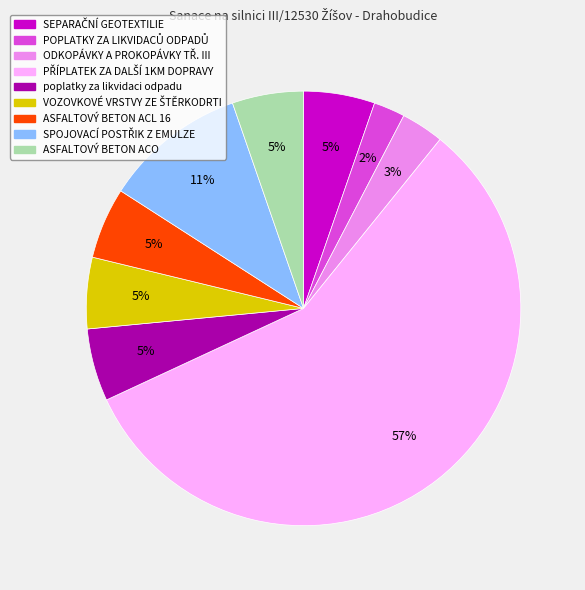

To the nearest percent, what is the average slice percentage?

11%